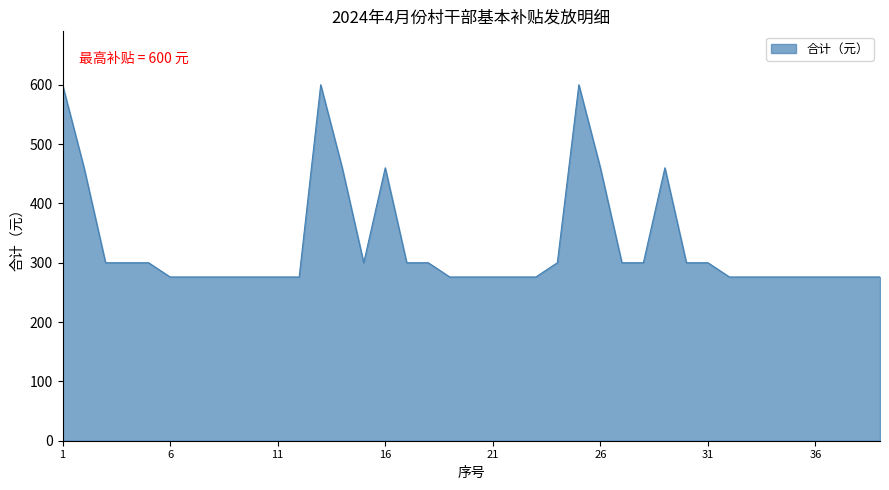

What is the smallest value displayed?

276